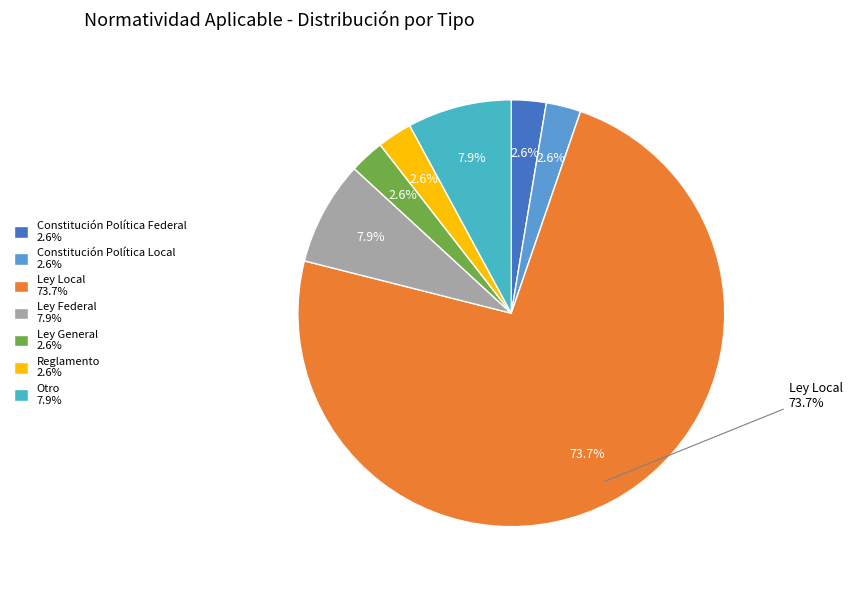

Is it true that Constitucion Politica de los Estados Unidos is 1% of the pie?

False